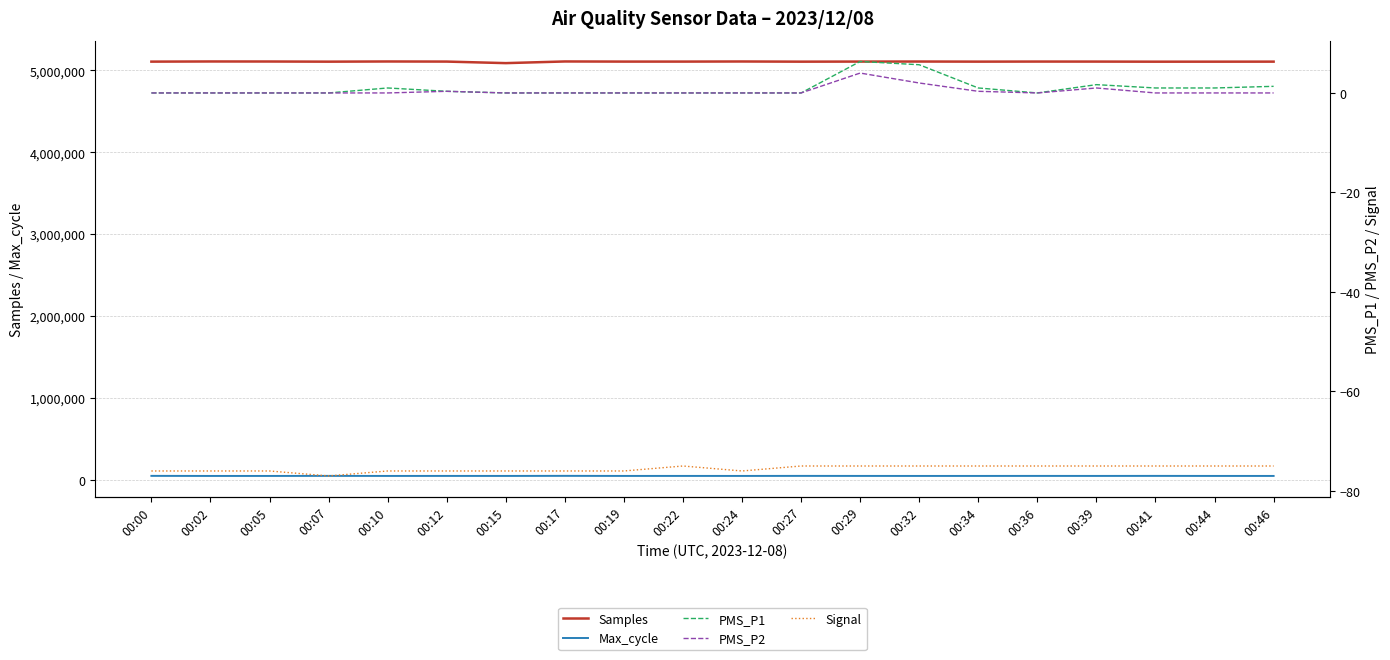

What is the difference between the highest and lowest values at 00:10?

5109180.0